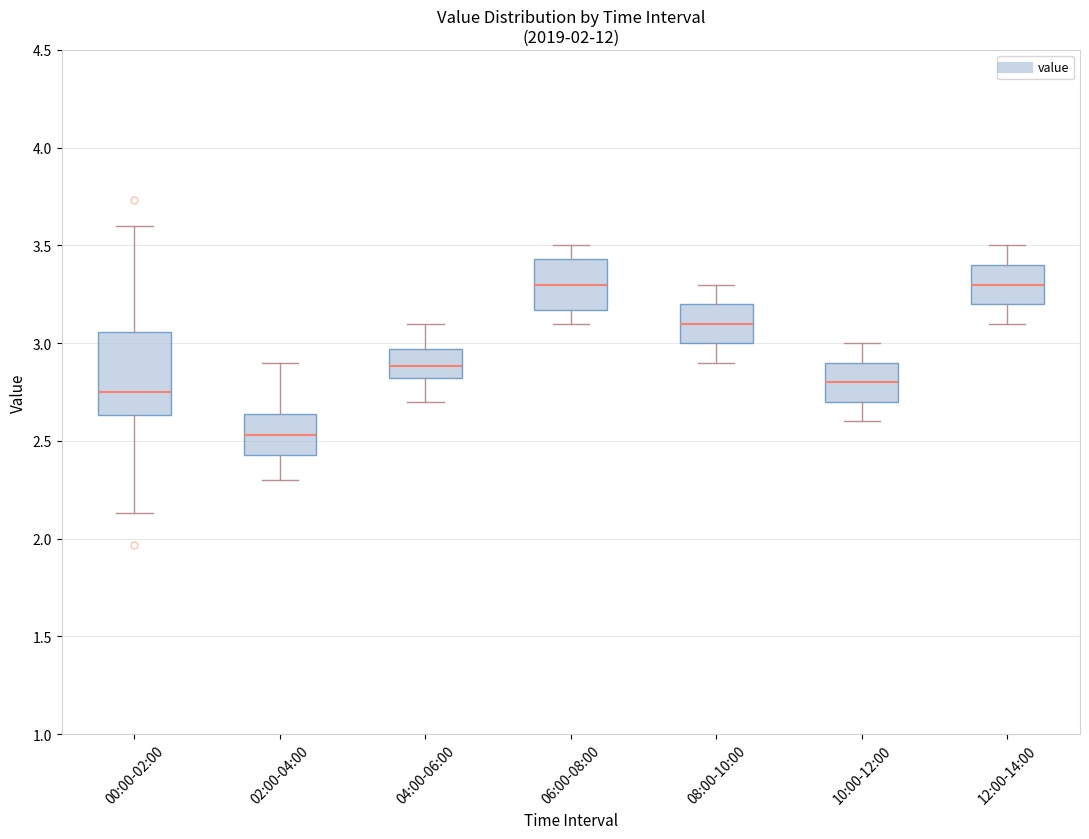

Comparing the boxes themselves (not the whiskers), which one is the tallest?

00:00-02:00